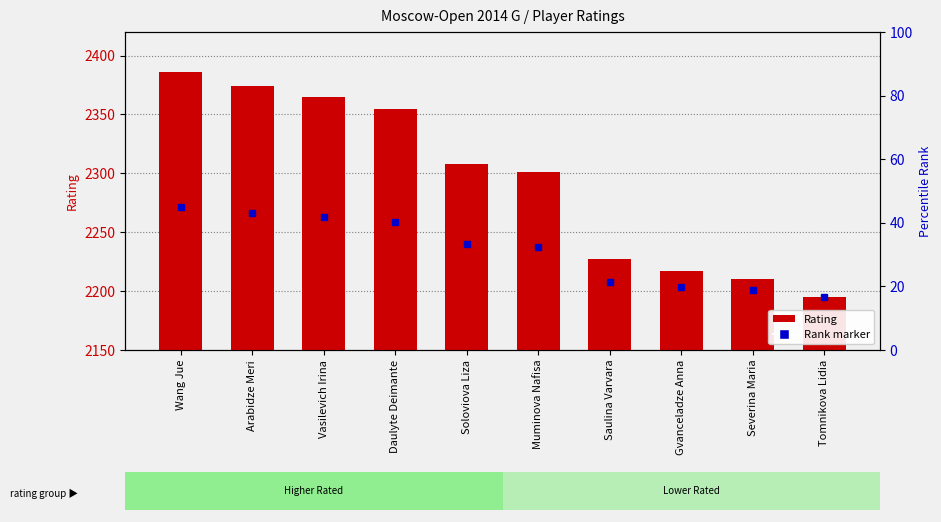

What is the ratio of the value at Severina Maria to the value at Gvanceladze Anna?

1.0